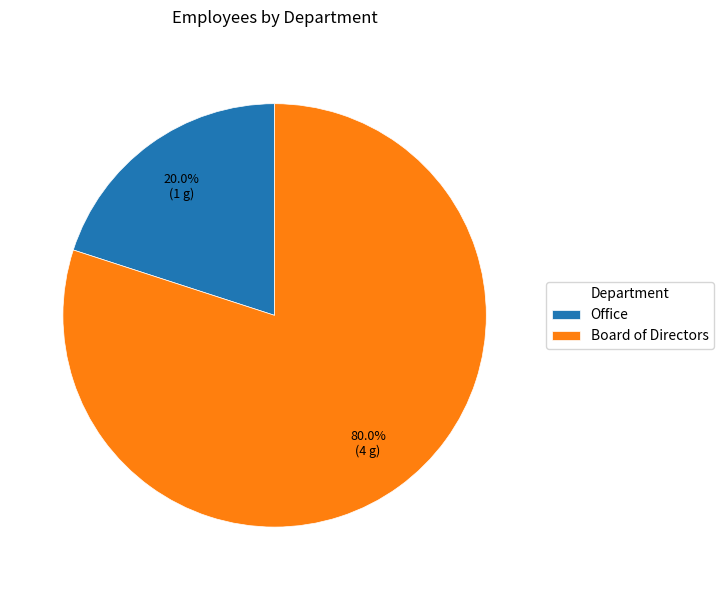

What portion of the pie excludes Board of Directors?

20.0%